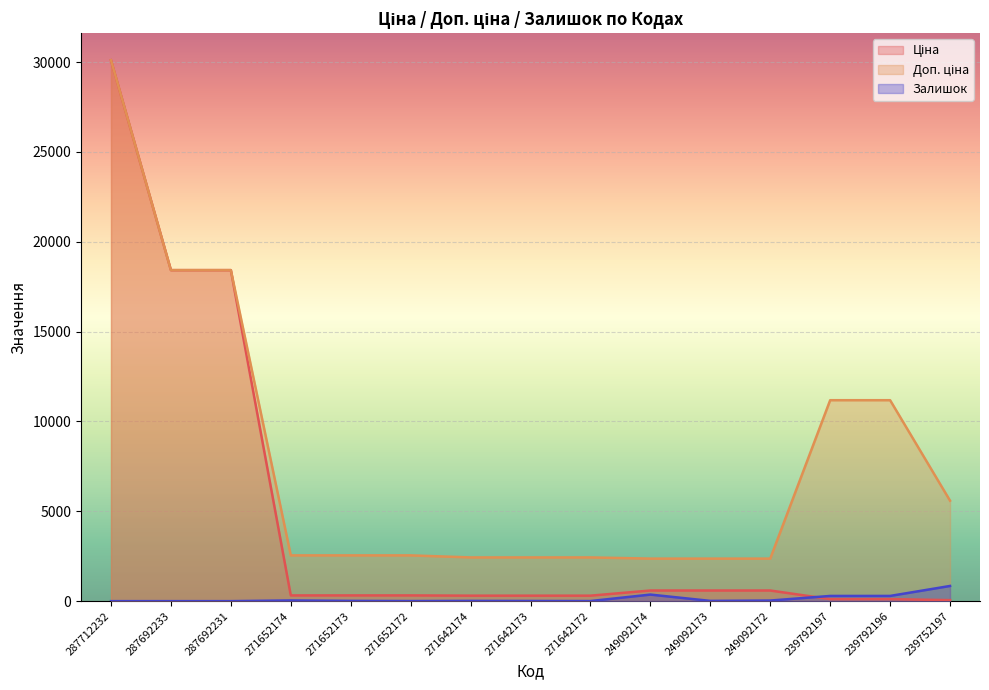

Which series has the largest total across all categories?

Доп. ціна